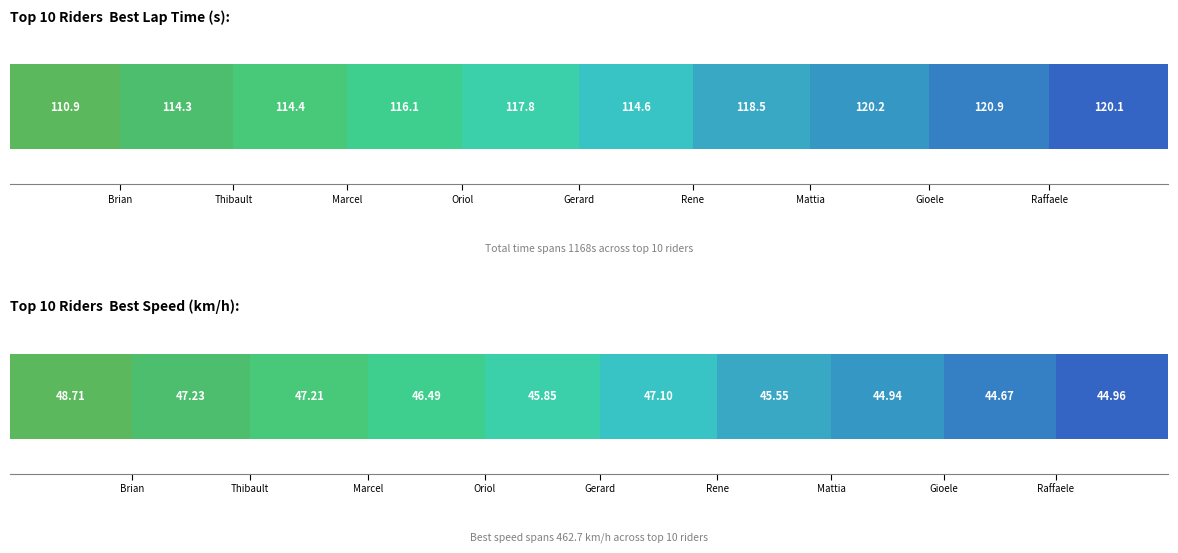

Which series has the largest total across all categories?

Total Time